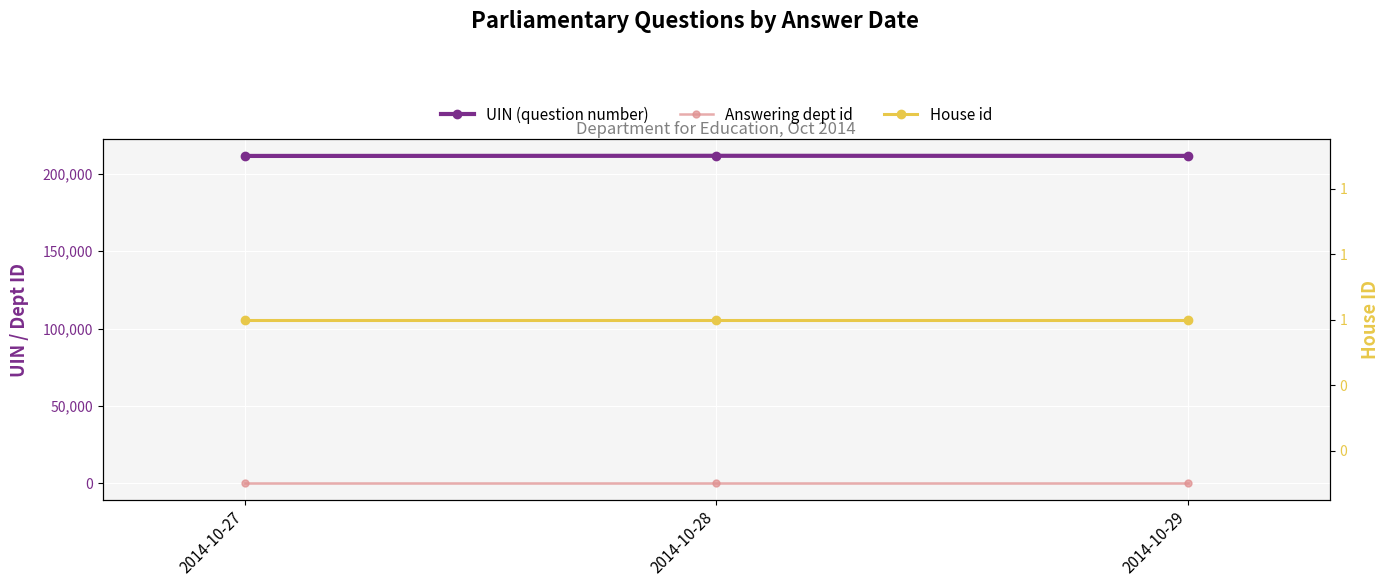

The value of House id at 2014-10-29 is 2. True or false?

False